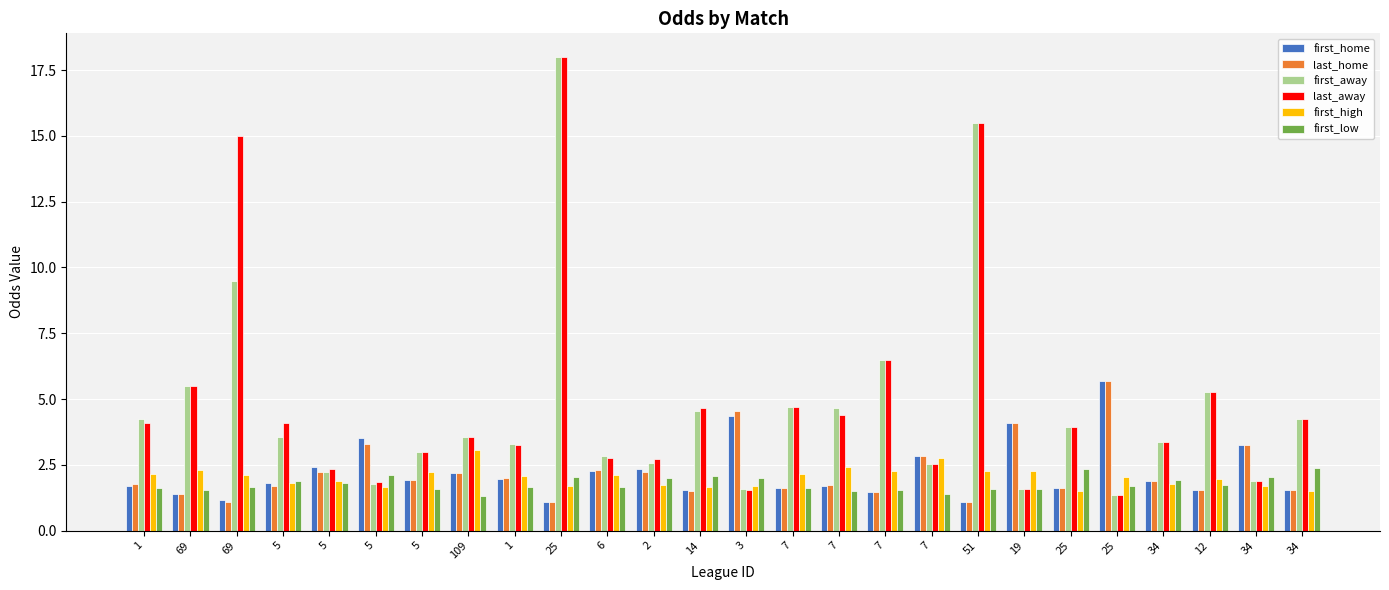

Reading left to right, what are all the values shown in this chart?

first_home: 1=1.7	69=1.4	69=1.2	5=1.8	5=2.4	5=3.5	5=1.9	109=2.2	1=2.0	25=1.1	6=2.2	2=2.3	14=1.5	3=4.3	7=1.6	7=1.7	7=1.4	7=2.9	51=1.1	19=4.1	25=1.6	25=5.7	34=1.9	12=1.5	34=3.2	34=1.6
last_home: 1=1.8	69=1.4	69=1.1	5=1.7	5=2.2	5=3.3	5=1.9	109=2.2	1=2.0	25=1.1	6=2.3	2=2.2	14=1.5	3=4.5	7=1.6	7=1.8	7=1.4	7=2.9	51=1.1	19=4.1	25=1.6	25=5.7	34=1.9	12=1.5	34=3.2	34=1.6
first_away: 1=4.2	69=5.5	69=9.5	5=3.5	5=2.2	5=1.8	5=3.0	109=3.5	1=3.3	25=18.0	6=2.9	2=2.5	14=4.5	3=1.6	7=4.7	7=4.7	7=6.5	7=2.5	51=15.5	19=1.6	25=4.0	25=1.4	34=3.4	12=5.2	34=1.9	34=4.2
last_away: 1=4.1	69=5.5	69=15.0	5=4.1	5=2.4	5=1.8	5=3.0	109=3.5	1=3.2	25=18.0	6=2.8	2=2.7	14=4.7	3=1.5	7=4.7	7=4.4	7=6.5	7=2.5	51=15.5	19=1.6	25=4.0	25=1.4	34=3.4	12=5.2	34=1.9	34=4.2
first_high: 1=2.1	69=2.3	69=2.1	5=1.8	5=1.9	5=1.6	5=2.2	109=3.0	1=2.1	25=1.7	6=2.1	2=1.7	14=1.7	3=1.7	7=2.1	7=2.4	7=2.3	7=2.8	51=2.2	19=2.2	25=1.5	25=2.0	34=1.8	12=2.0	34=1.7	34=1.5
first_low: 1=1.6	69=1.5	69=1.6	5=1.9	5=1.8	5=2.1	5=1.6	109=1.3	1=1.7	25=2.0	6=1.6	2=2.0	14=2.1	3=2.0	7=1.6	7=1.5	7=1.6	7=1.4	51=1.6	19=1.6	25=2.4	25=1.7	34=1.9	12=1.7	34=2.0	34=2.4